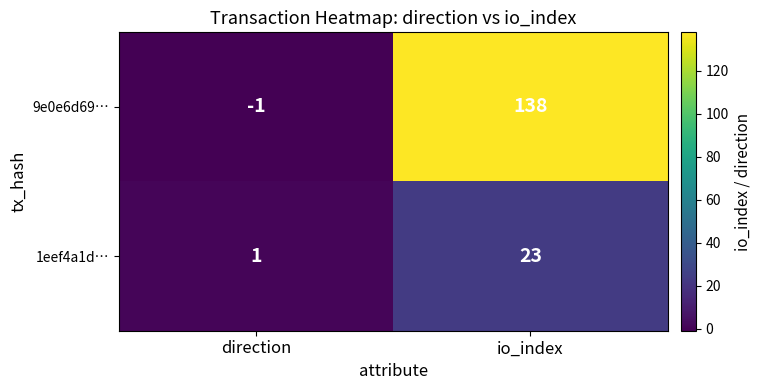

List the series in order of their overall mean, lowest first.

1eef4a1d…, 9e0e6d69…